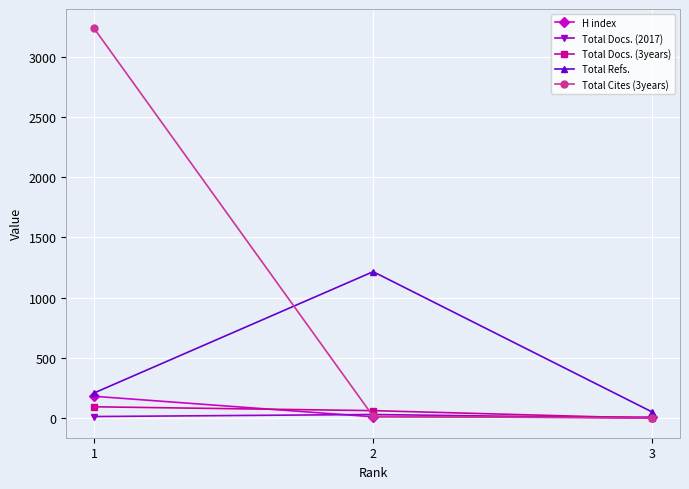

What are all the series names shown in the legend?

H index, Total Docs. (2017), Total Docs. (3years), Total Refs., Total Cites (3years)